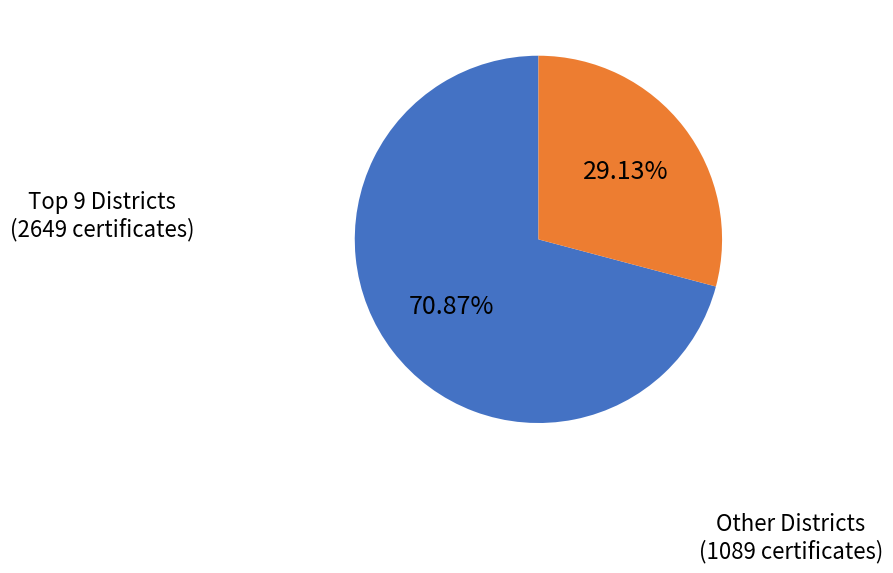

Is there a majority slice in this chart?

Yes